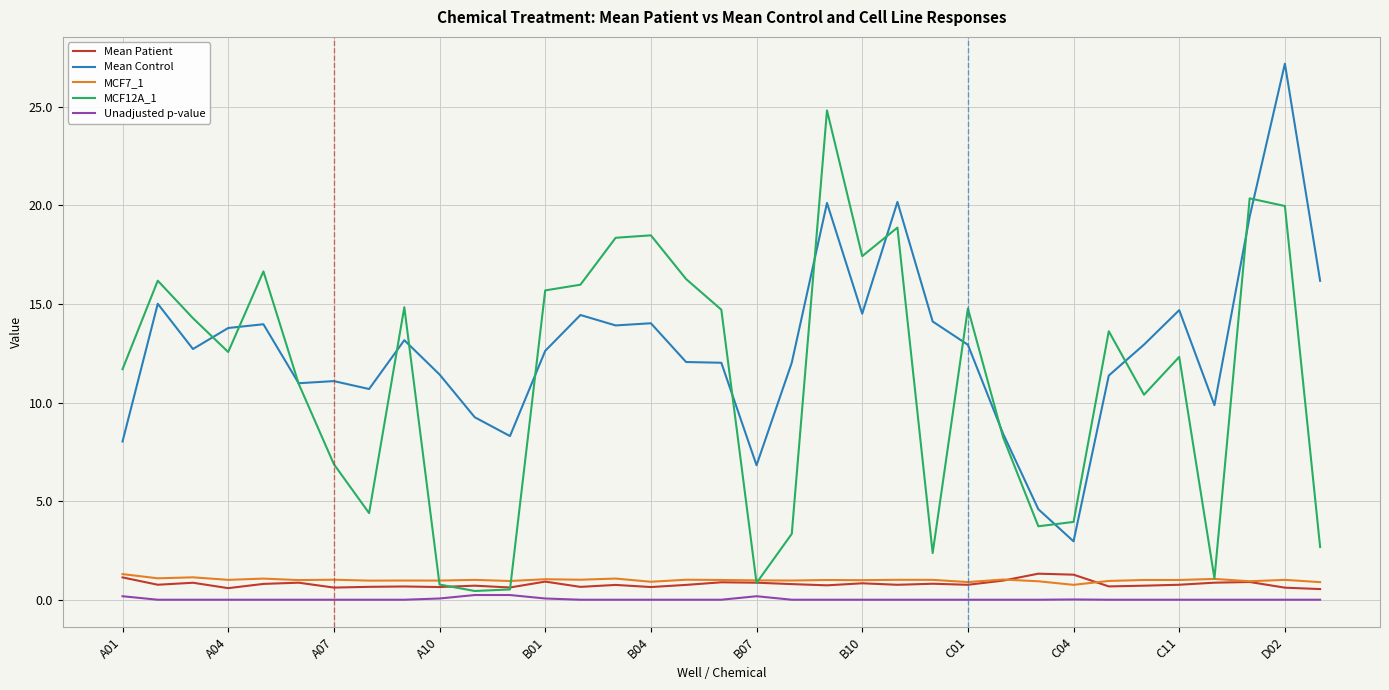

Which series has the largest total across all categories?

Mean Control